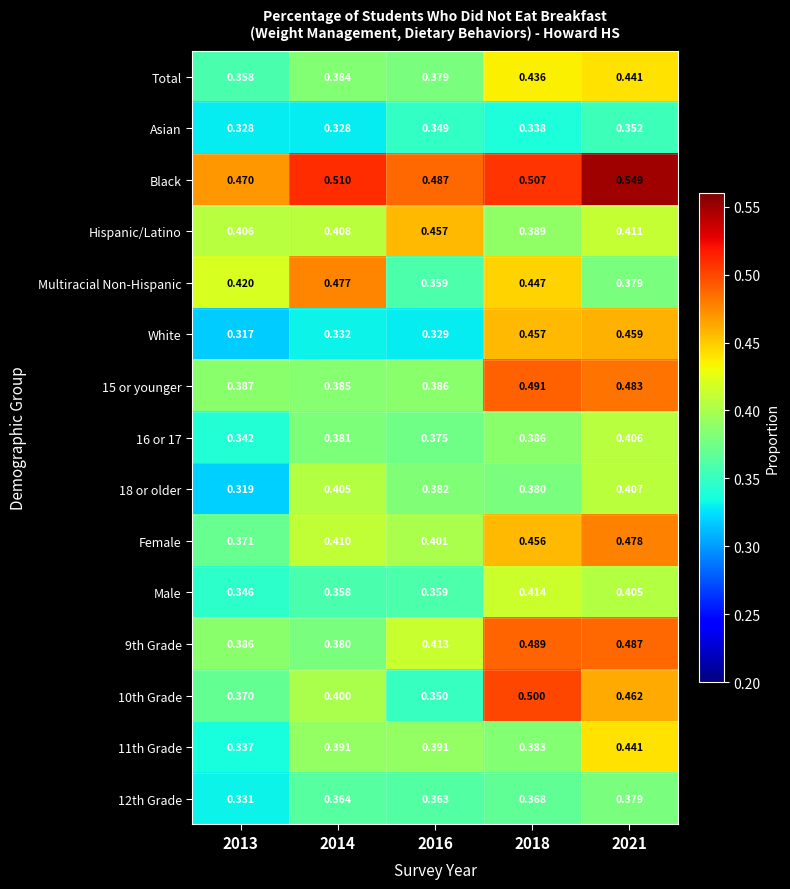

Which series has the largest total across all categories?

Black